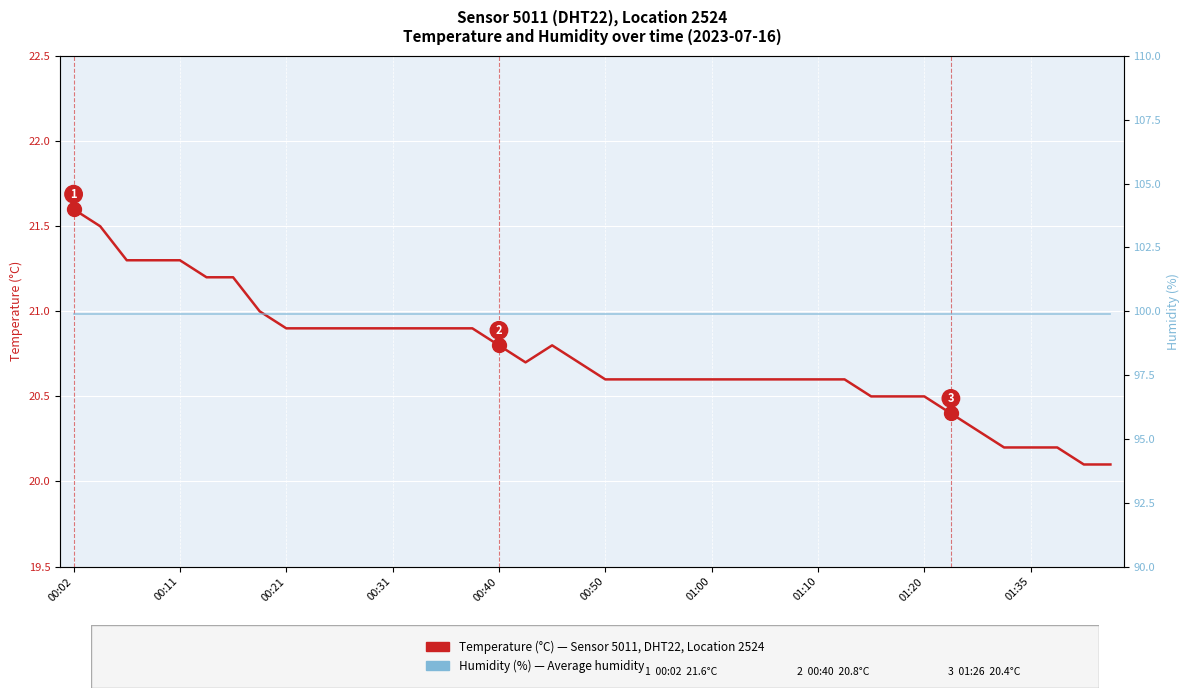

Which series has the largest range (max minus min)?

Temperature (°C)